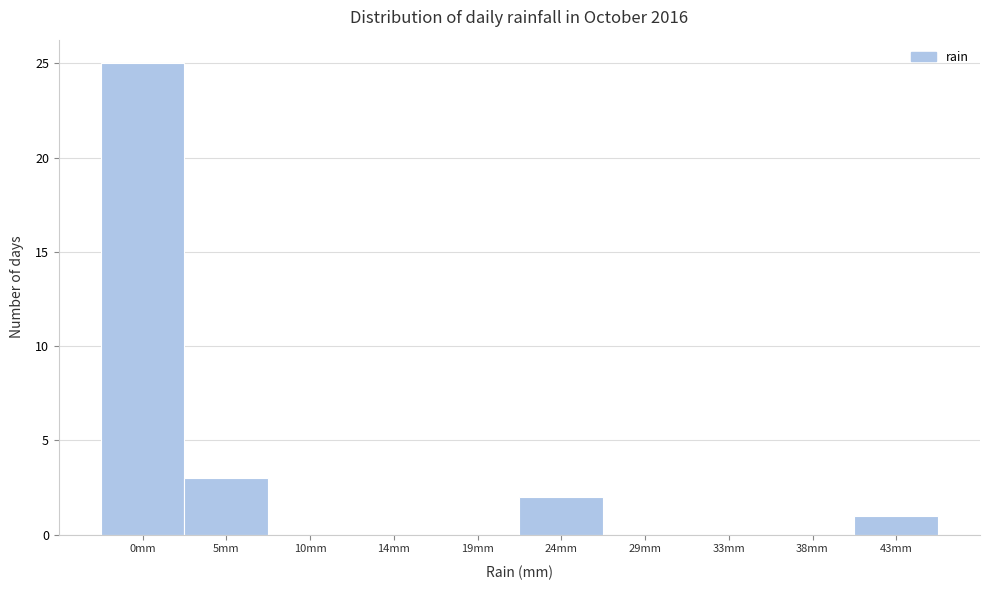

Reading left to right, what are all the values shown in this chart?

0mm=25	5mm=3	10mm=0	14mm=0	19mm=0	24mm=2	29mm=0	33mm=0	38mm=0	43mm=1